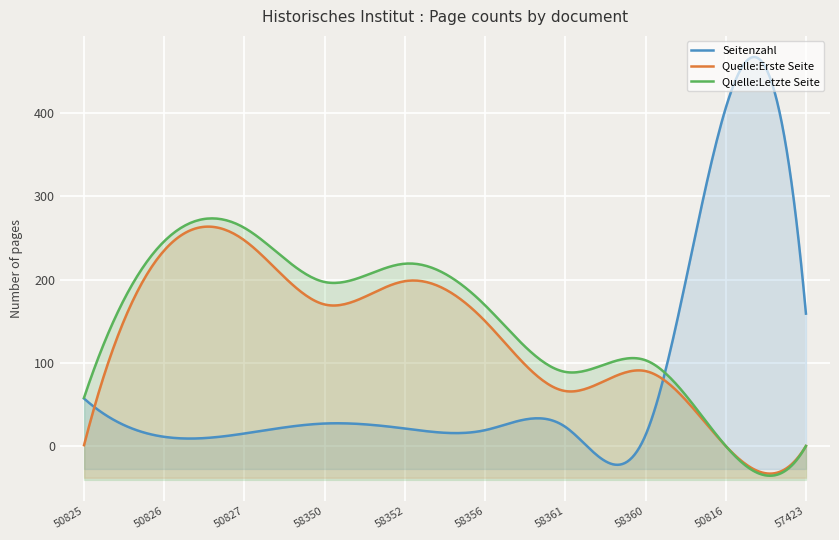

Where do Quelle:Letzte Seite and Seitenzahl first cross each other?

OPUS4-58360 and OPUS4-50816